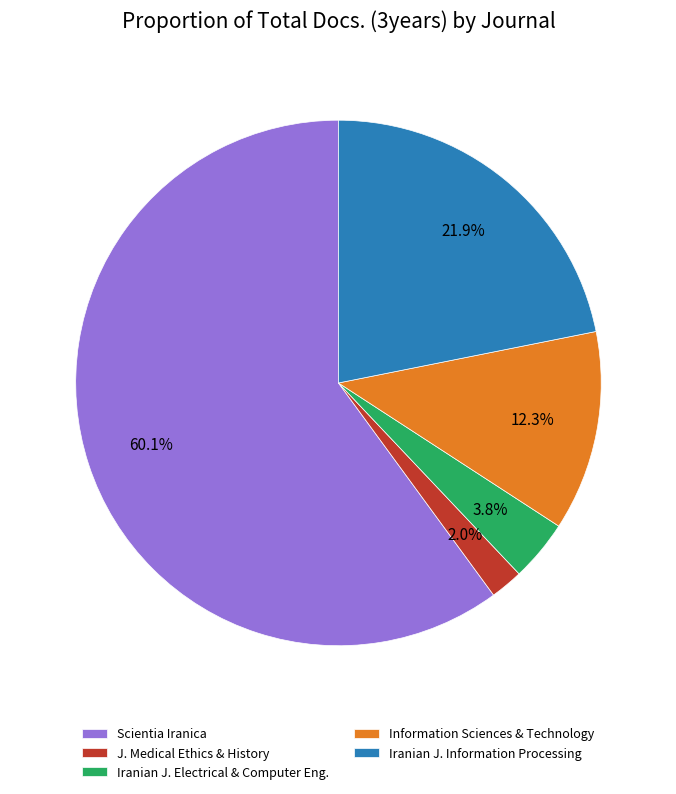

Which category accounts for the majority?

Scientia Iranica